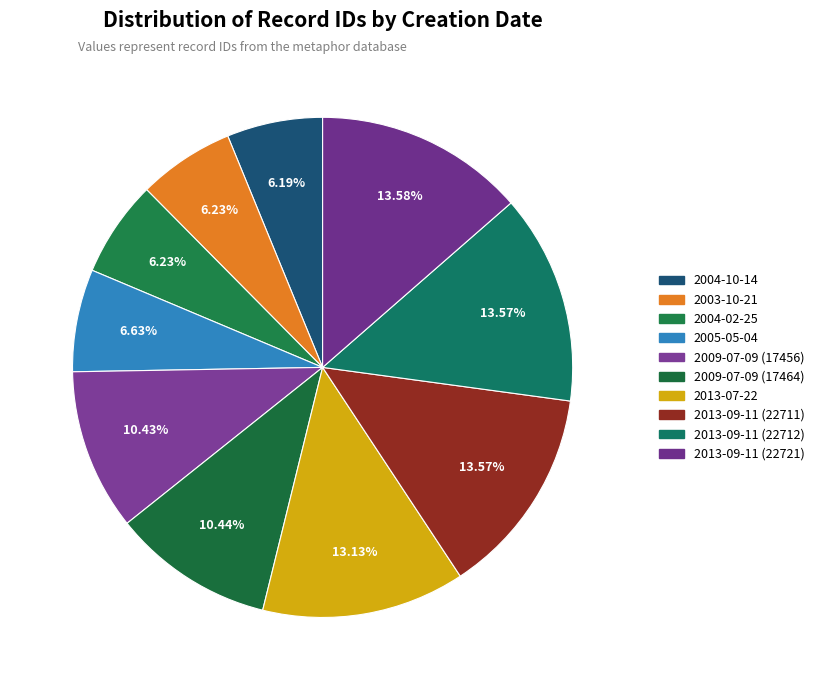

Count the number of slices in the pie.

10